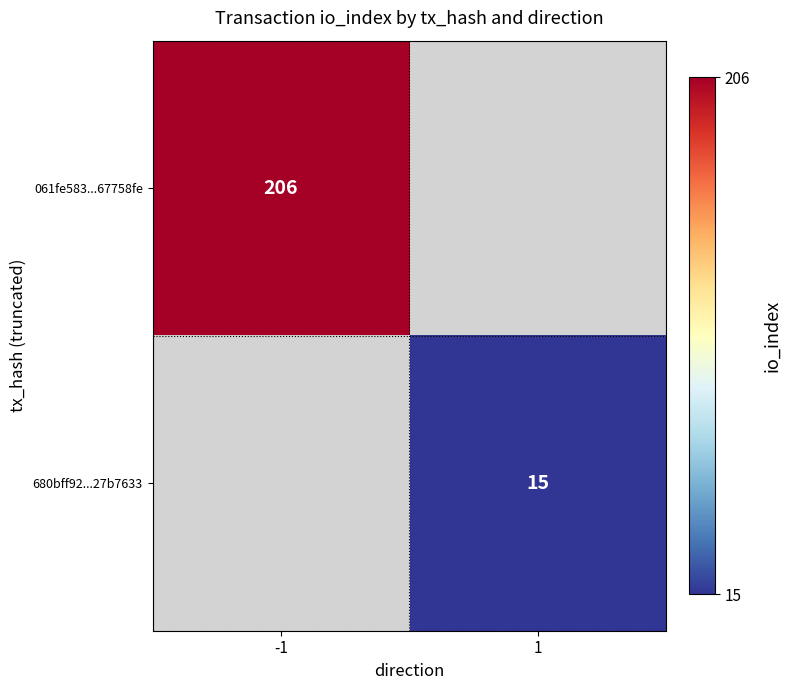

True or false: 680bff92...27b7633 has a value of 15 at 1.

True